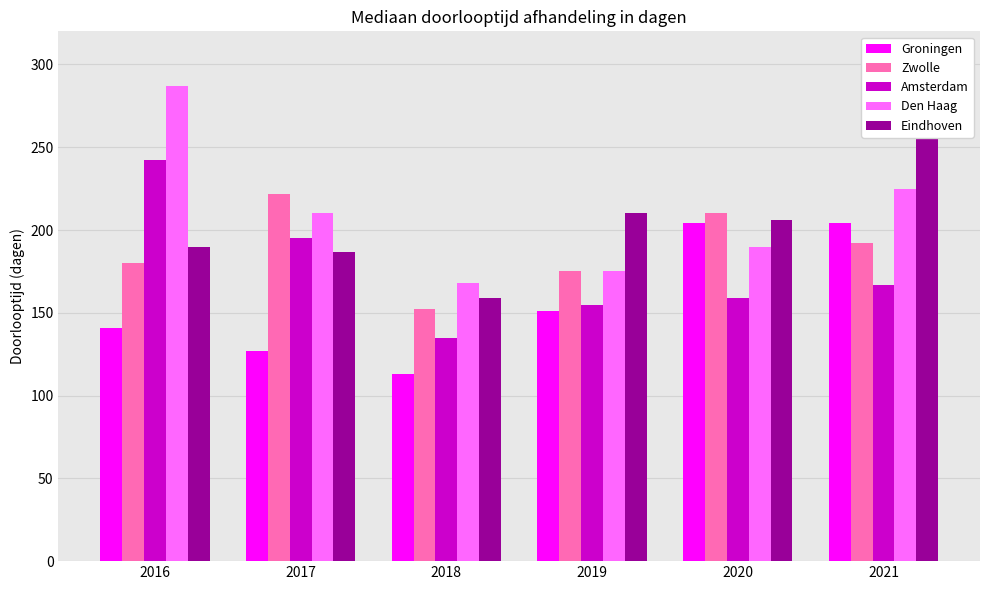

How many data points in Amsterdam are less than 167?

3